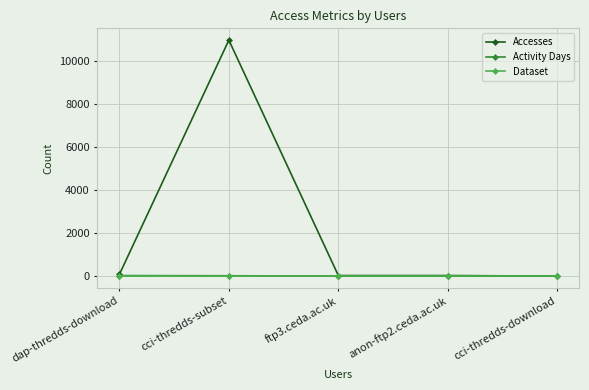

Which series has the largest total across all categories?

Accesses